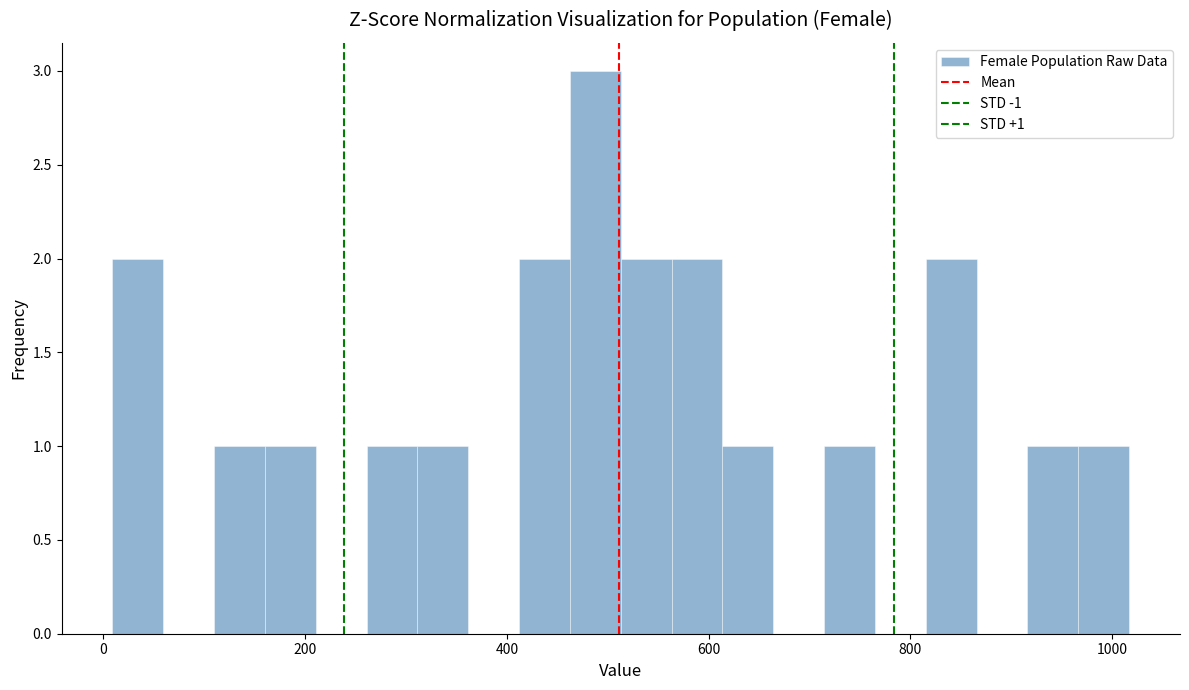

Read against the x-axis, roughly where is the centre of the tallest bar?

480